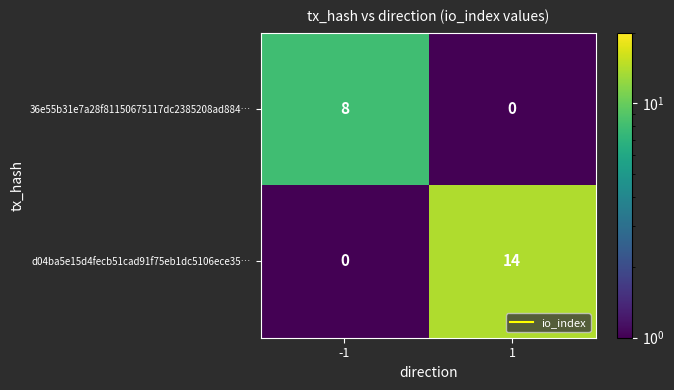

Is it true that d04ba5e15d4fecb51cad91f75eb1dc5106ece35… equals 14 at 1?

True